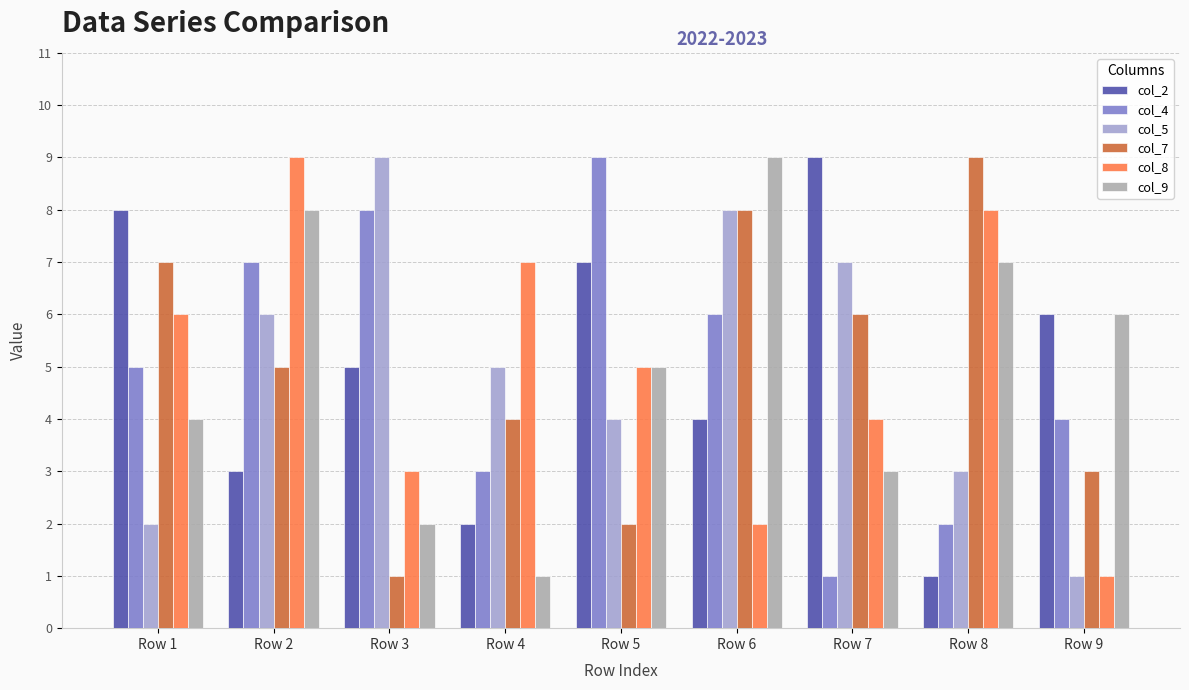

How many col_9 values are between 3 and 7?

5